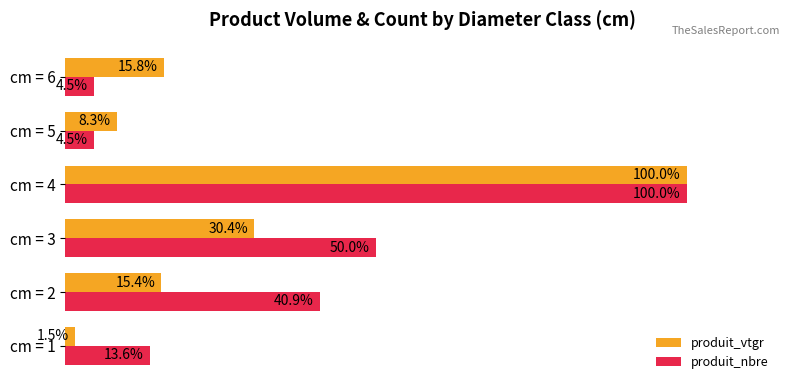

Is the value of produit_vtgr at cm = 1 greater than the value of produit_nbre at cm = 2?

No